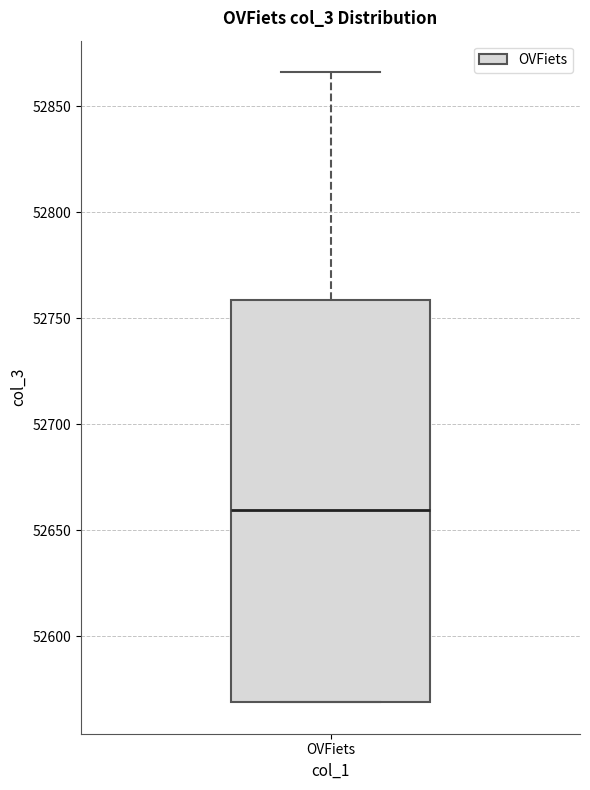

Transcribe this box plot: give where the median line is, the range the box spans, and where the two whiskers end, as read against the y-axis. The values are not printed on the chart, so give them approximately, as read against the axis.

median 52660, box 52570 to 52760, whiskers 52570 to 52865